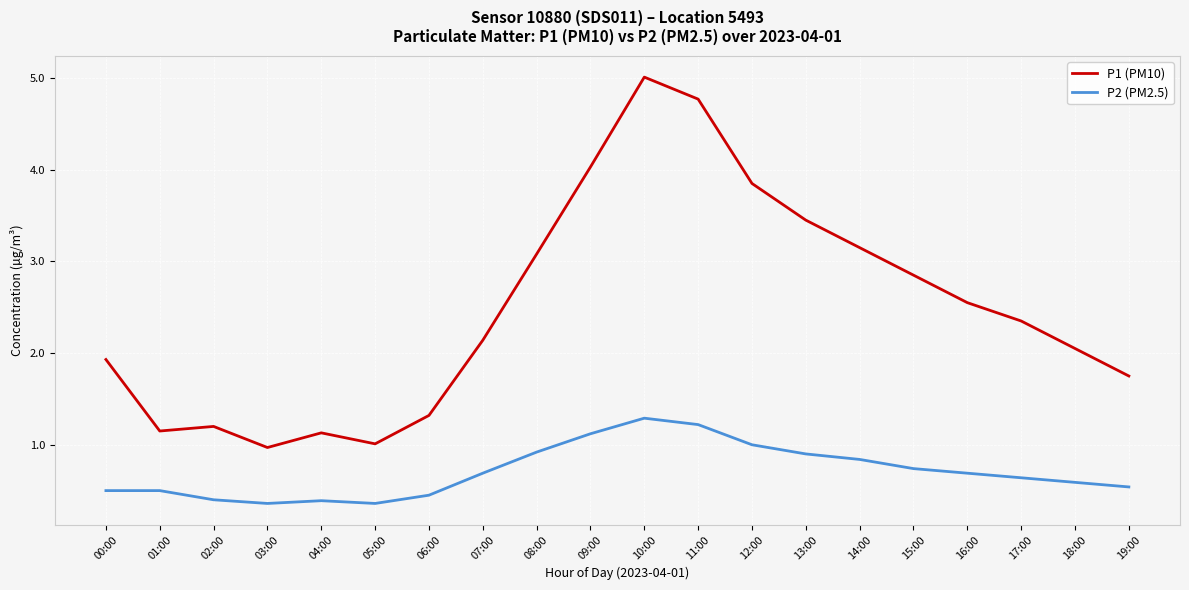

Where is the first local maximum for P1 (PM10)?

02:00